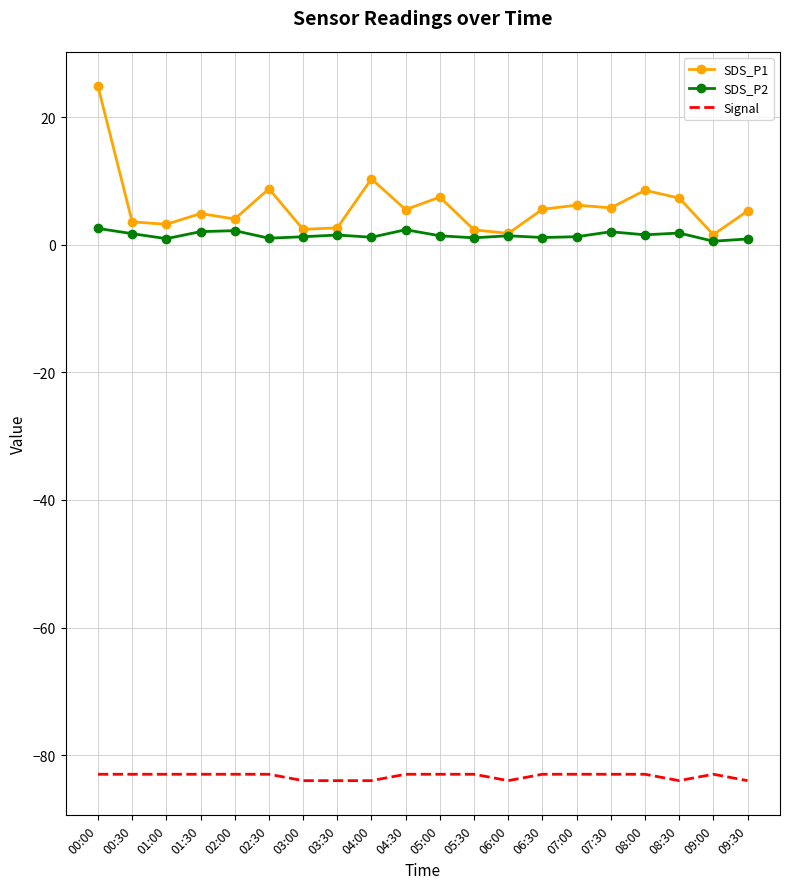

True or false: SDS_P2 and Signal cross at least once.

False